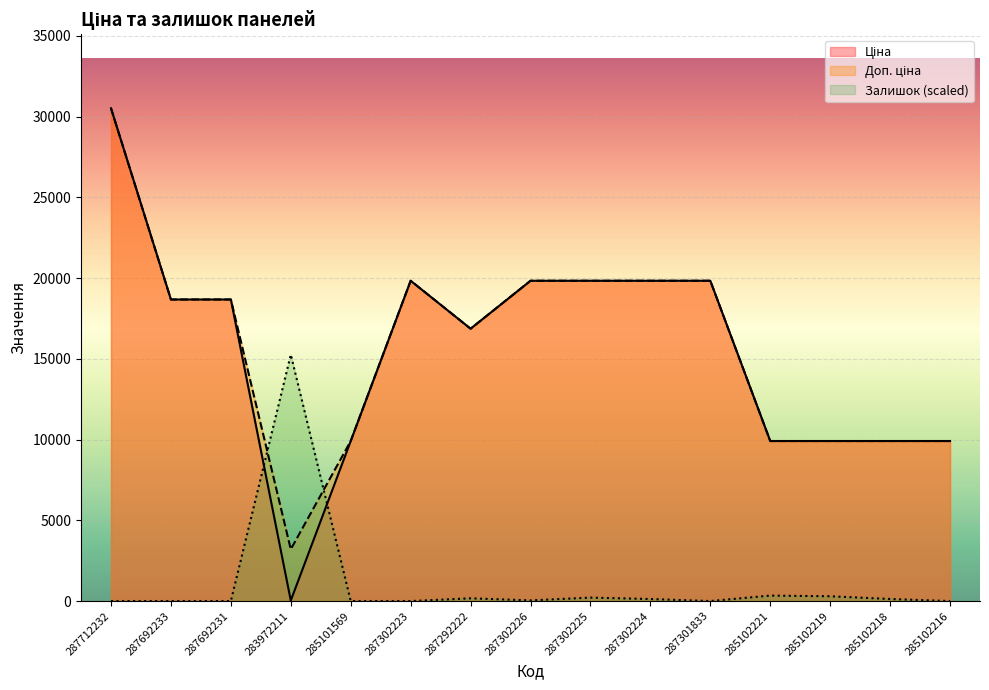

Reading left to right, extract all data points from this chart.

Ціна: 30512.3	18671.5	18671.5	32.0	9908.5	19831.1	16863.2	19831.1	19831.1	19831.1	19831.1	9908.5	9908.5	9908.5	9908.5
Доп. ціна: 30512.3	18671.5	18671.5	3205.0	9908.5	19831.1	16863.2	19831.1	19831.1	19831.1	19831.1	9908.5	9908.5	9908.5	9908.5
Залишок: 0.0	0.0	0.0	15256.2	0.0	0.0	169.5	42.4	211.9	127.1	0.0	339.0	296.6	127.1	0.0